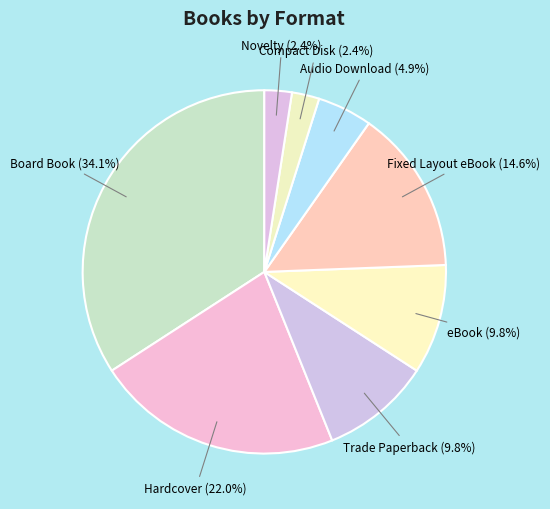

To the nearest percent, what portion does Compact Disk represent?

2%